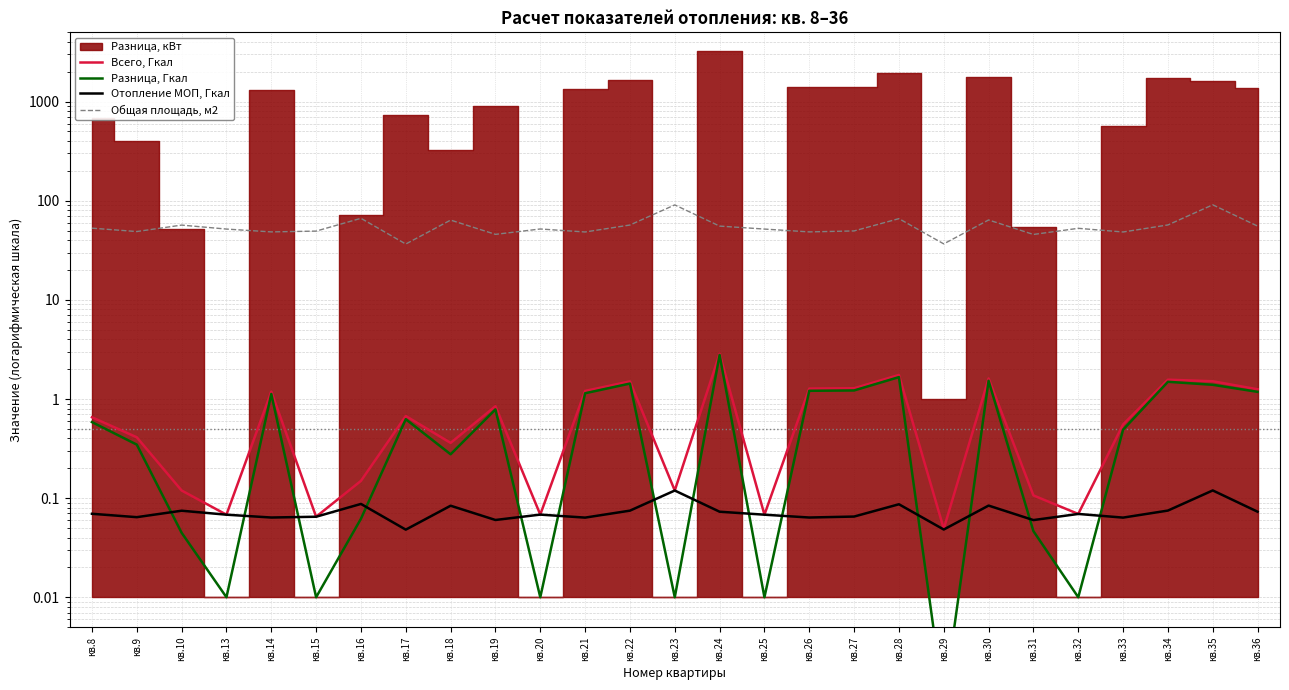

Reading left to right, list all the values displayed in this chart.

Всего, Гкал: 0.7	0.4	0.1	0.1	1.2	0.1	0.1	0.7	0.4	0.8	0.1	1.2	1.5	0.1	2.9	0.1	1.3	1.3	1.7	0.0	1.6	0.1	0.1	0.6	1.6	1.5	1.3
Разница, Гкал: 0.6	0.3	0.0	0.0	1.1	0.0	0.1	0.6	0.3	0.8	0.0	1.1	1.4	0.0	2.8	0.0	1.2	1.2	1.7	0.0	1.5	0.0	0.0	0.5	1.5	1.4	1.2
Отопление МОП, Гкал: 0.1	0.1	0.1	0.1	0.1	0.1	0.1	0.0	0.1	0.1	0.1	0.1	0.1	0.1	0.1	0.1	0.1	0.1	0.1	0.0	0.1	0.1	0.1	0.1	0.1	0.1	0.1
Общая площадь, м2: 52.9	48.9	56.8	51.8	48.5	49.4	66.5	36.6	63.8	45.8	51.9	48.4	56.9	90.8	55.5	51.8	48.5	49.6	66.0	36.7	64.0	45.7	52.7	48.4	57.0	91.0	55.5